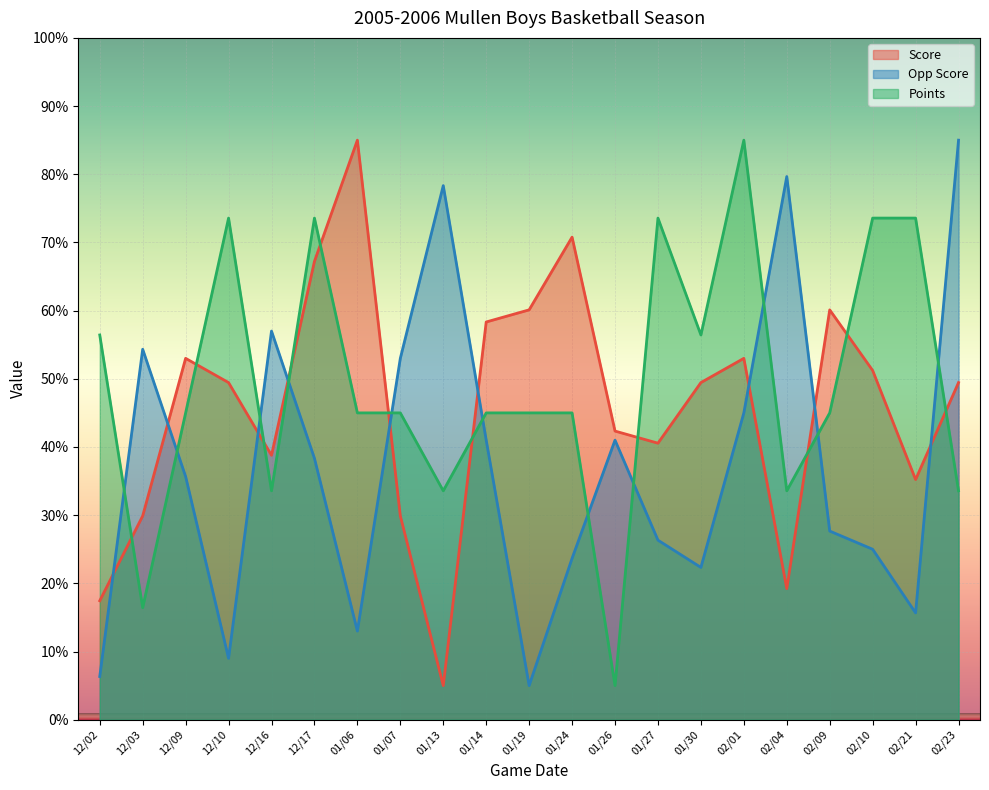

Which series ends up on top after the final intersection of Opp Score and Score?

Opp Score